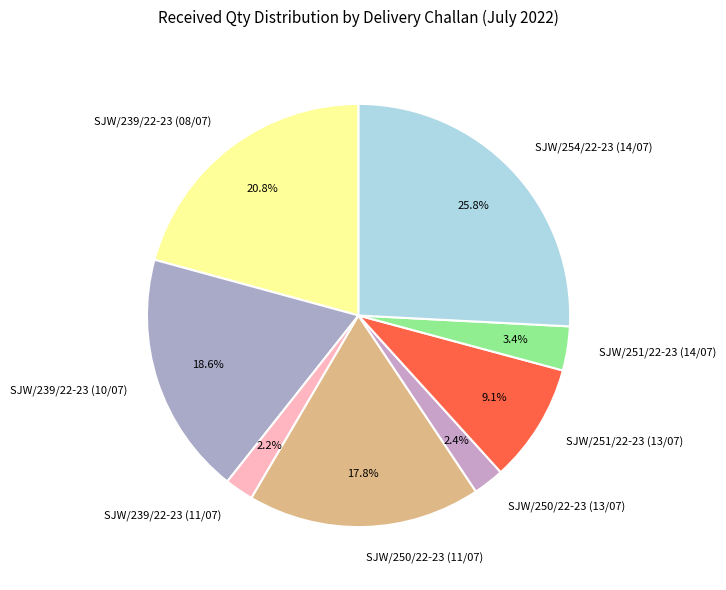

The SJW/254/22-23 (14/07) slice represents 26% of the pie. True or false?

True